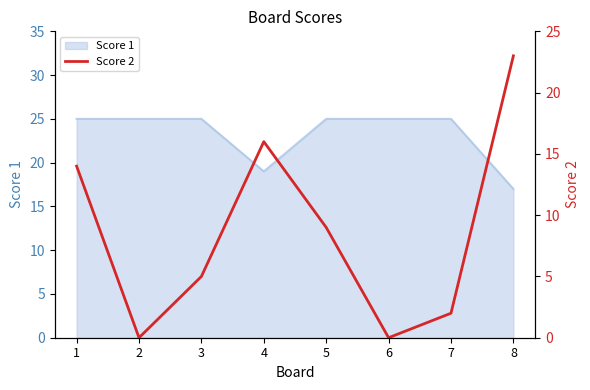

The value of Score 1 at 4 is 19. True or false?

True